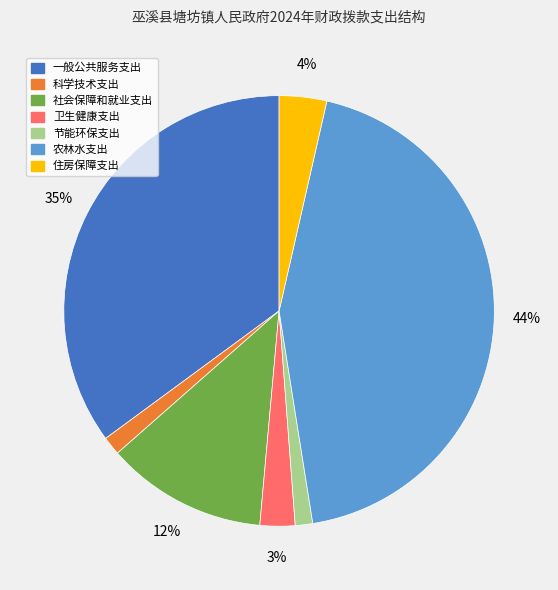

To the nearest percent, what is the average slice percentage?

14%